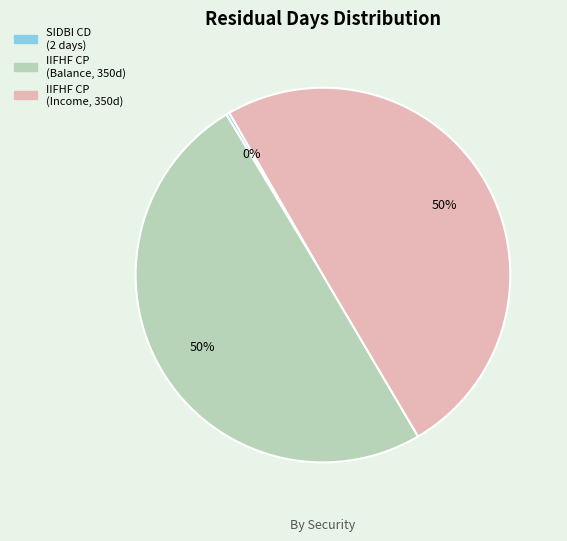

To the nearest percent, what is the average slice percentage?

33%